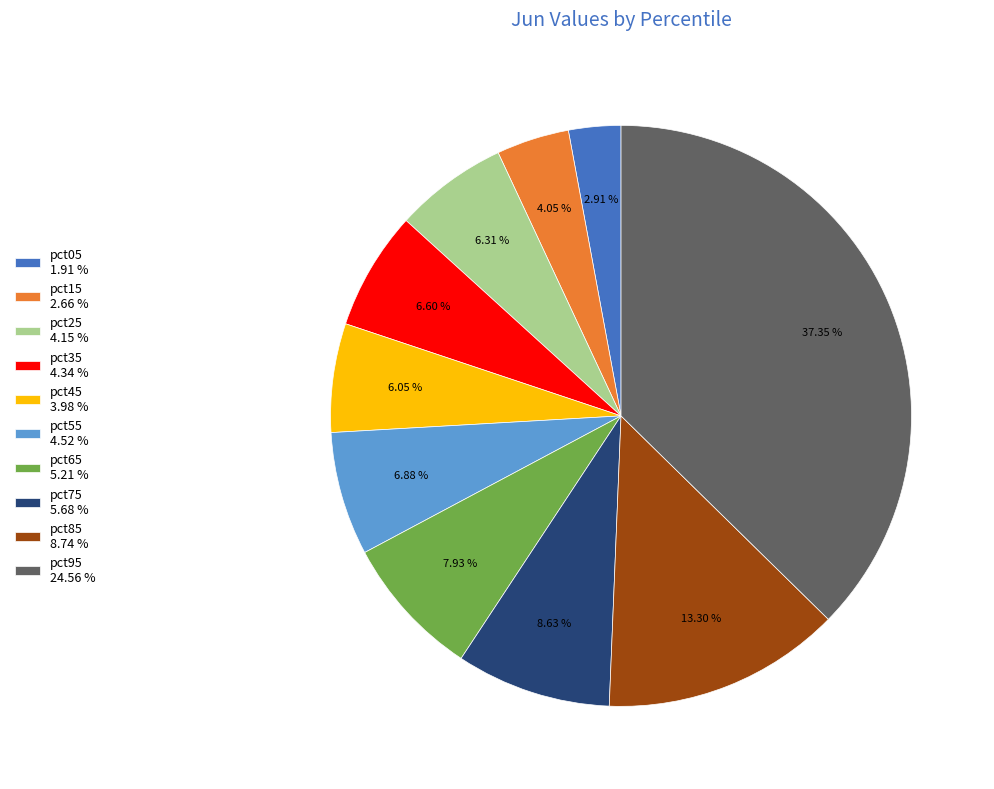

What is the largest slice in the pie chart?

pct95